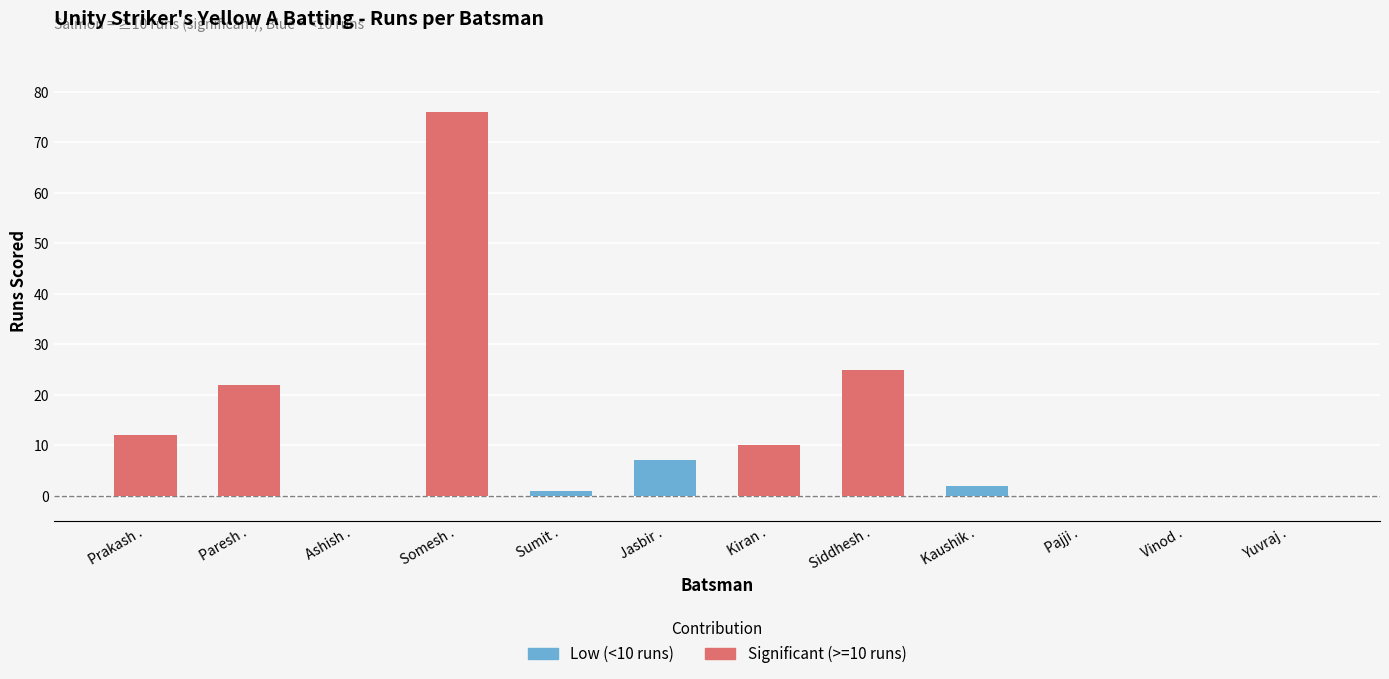

What is the sum of all values?

155